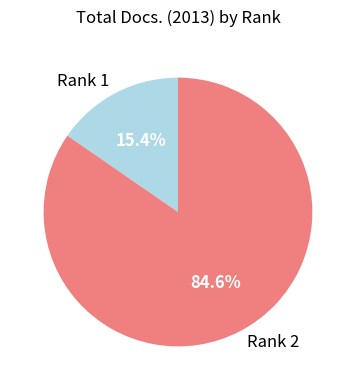

What is the ratio of the value at Rank 1 to the value at Rank 2?

0.2